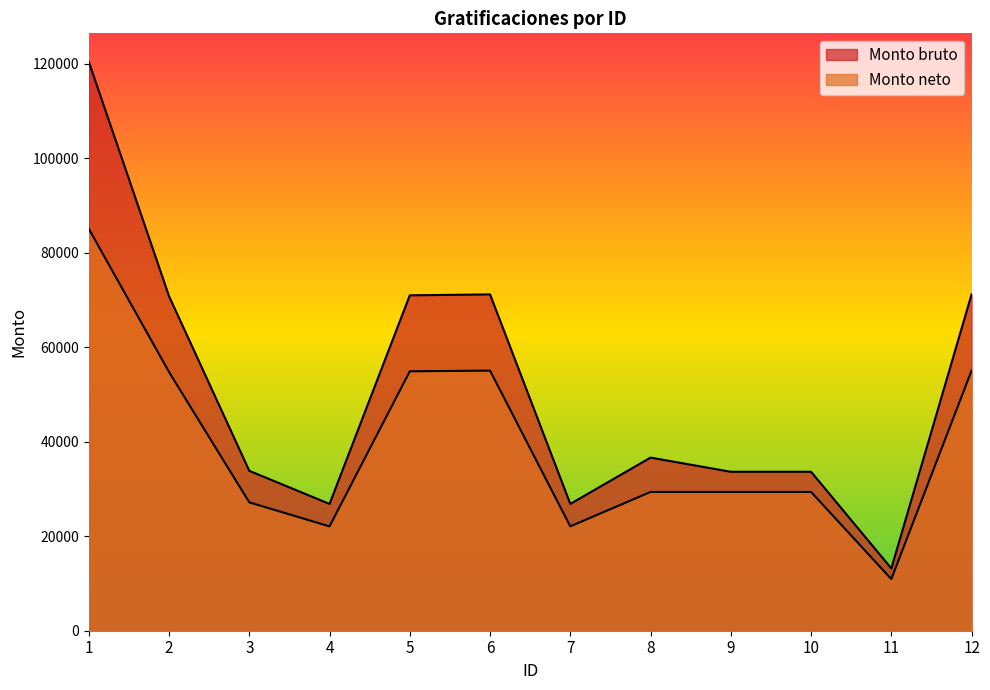

Is the value of Monto bruto at 3 greater than the value of Monto neto at 11?

Yes